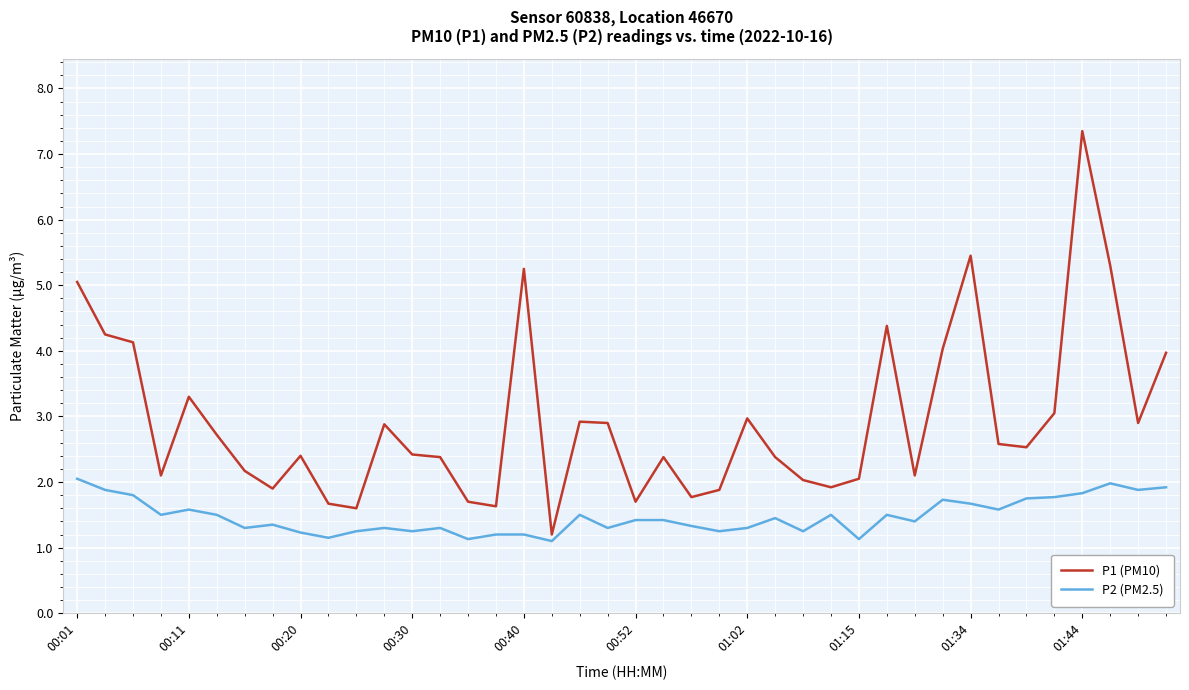

Which series has the widest spread of values?

P1 (PM10)